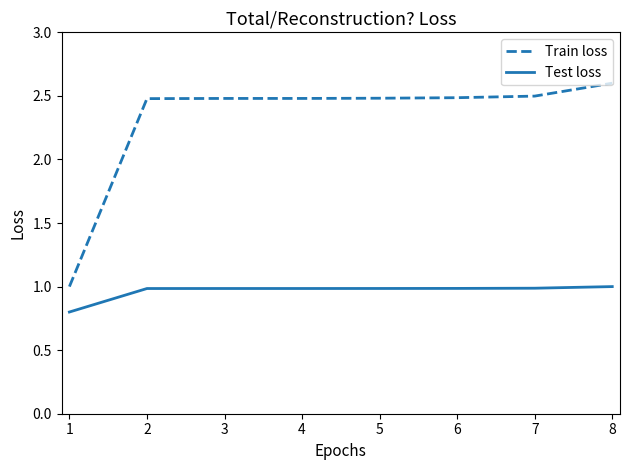

Is the value of Test loss at 7 greater than the value of Train loss at 3?

No